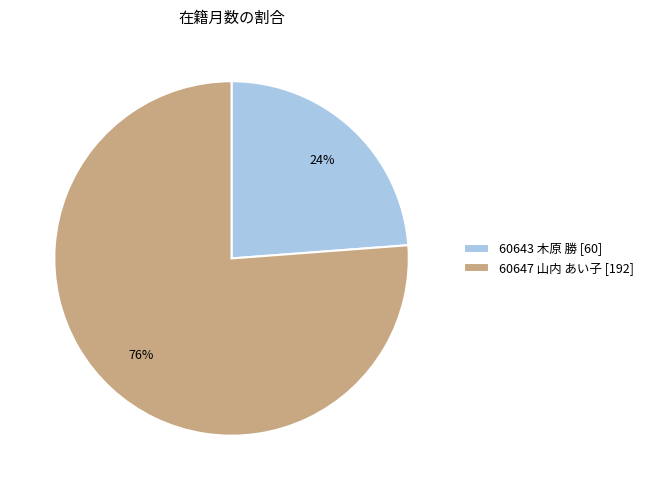

Is the sum of 60647 山内 あい子 [192] and 60643 木原 勝 [60] greater than half?

Yes